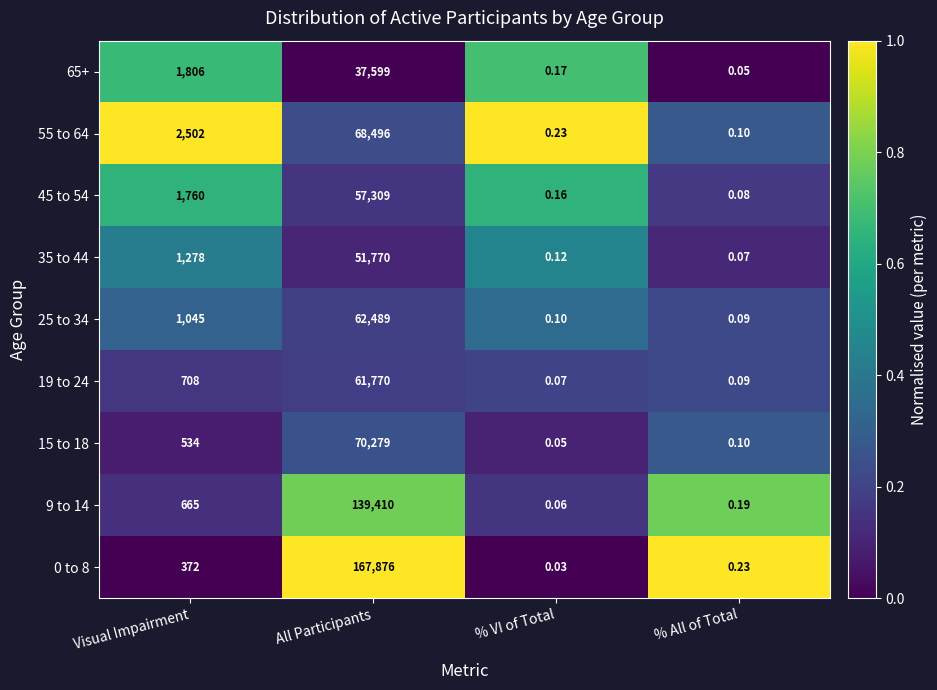

At how many categories does at least one series exceed 0?

4